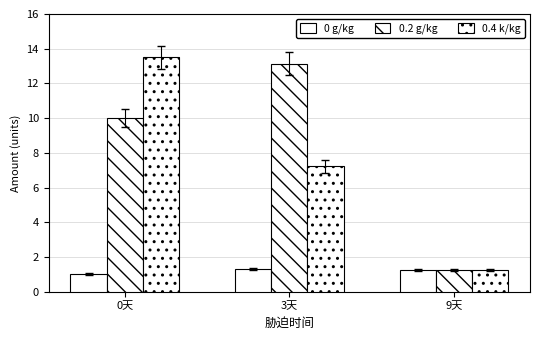

What is the label of the 1st bar from the left?

0天